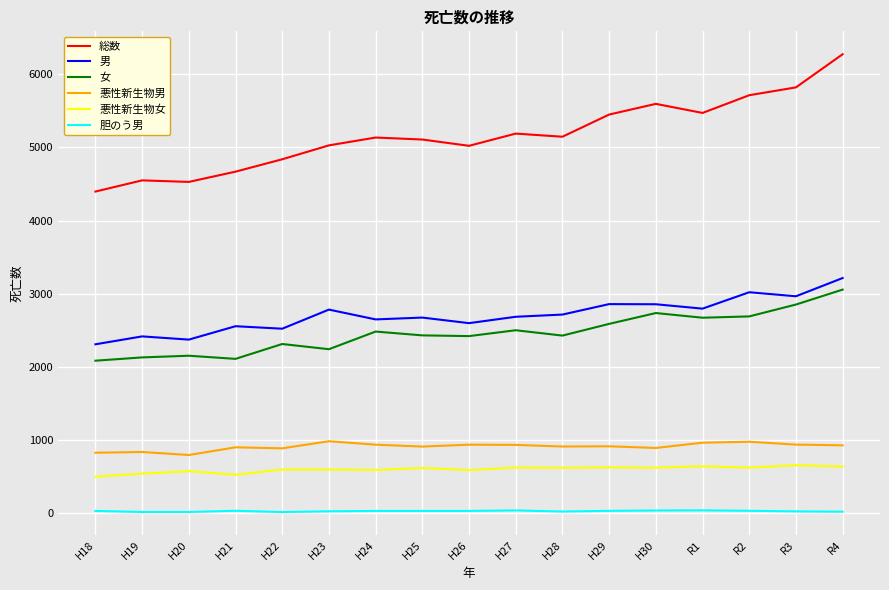

True or false: 総数 has a value of 5134 at H24.

True